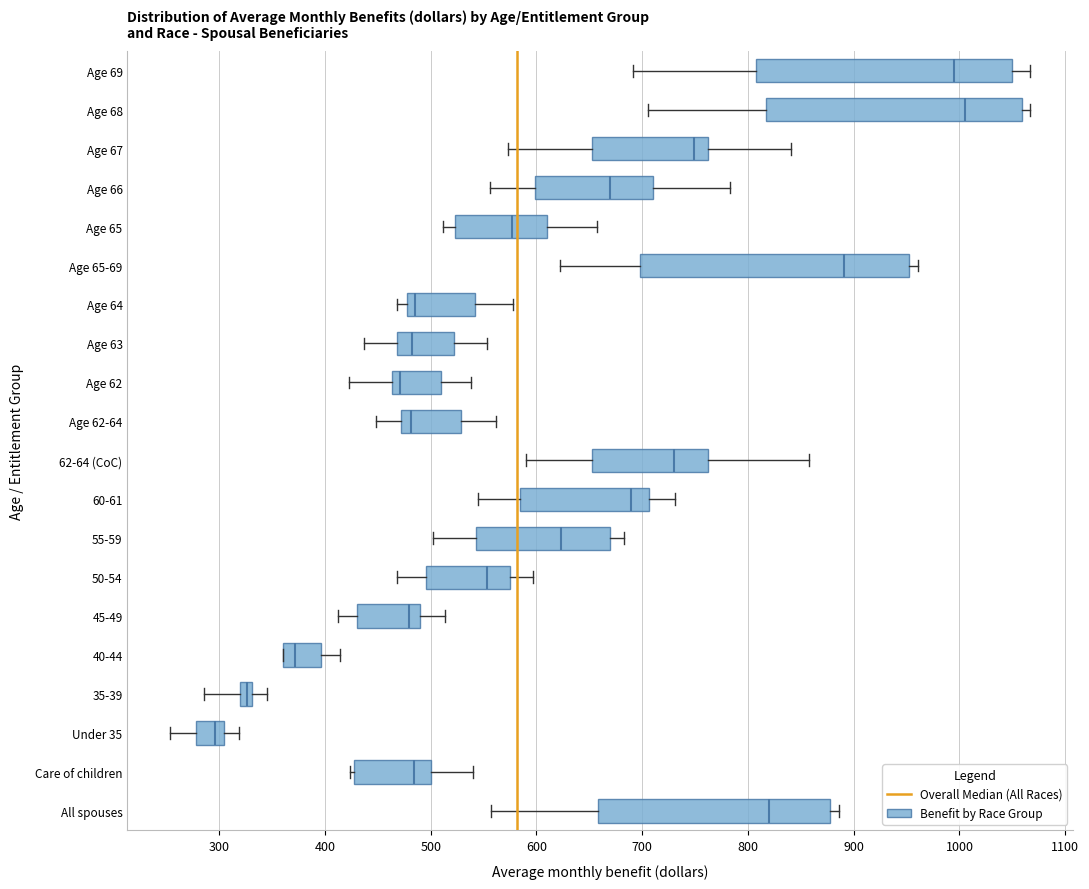

Where does the left whisker of the box for 62-64 (CoC) end on the x-axis? The values are not printed on the chart, so give them approximately, as read against the axis.

590